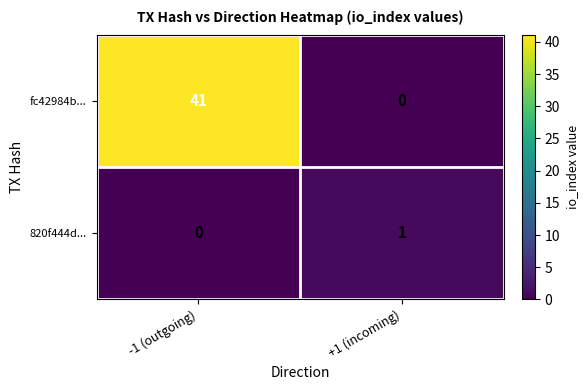

What is the difference between the maximum and minimum values in the fc42984b... series?

41